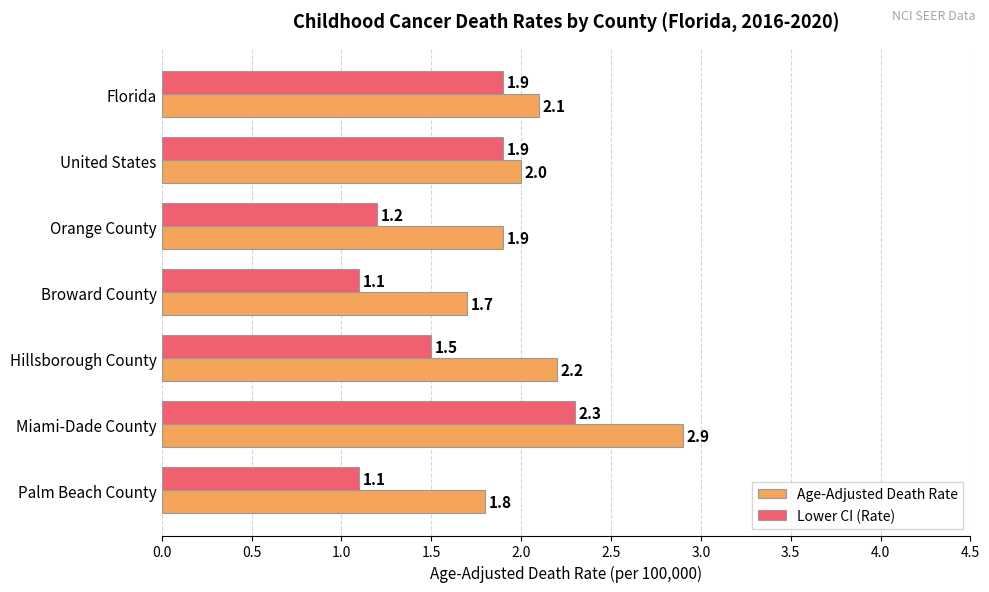

Rank the series at Miami-Dade County from lowest to highest value.

Lower CI (Rate), Age-Adjusted Death Rate